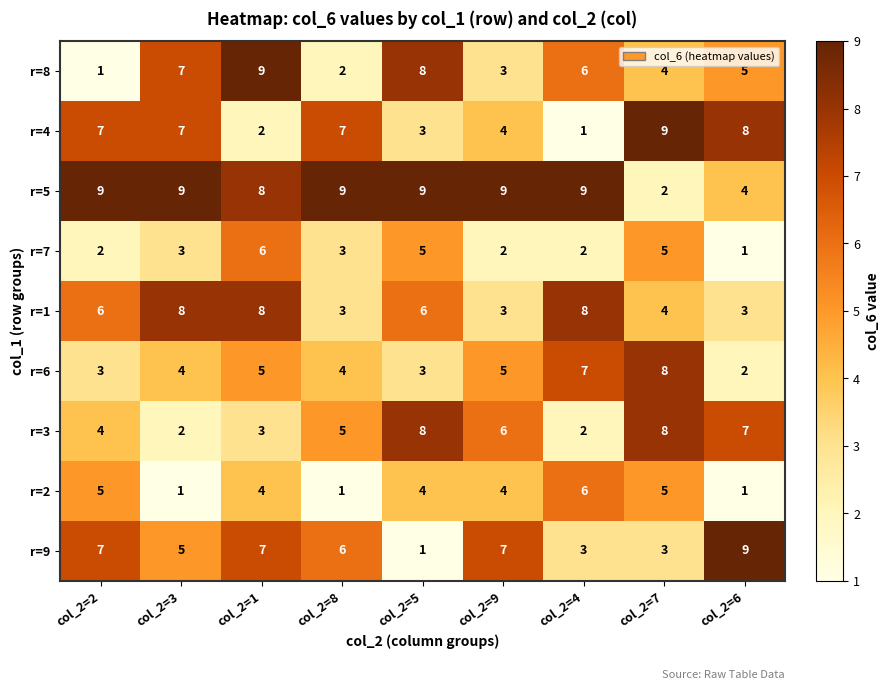

Which series has the largest total across all categories?

r=5